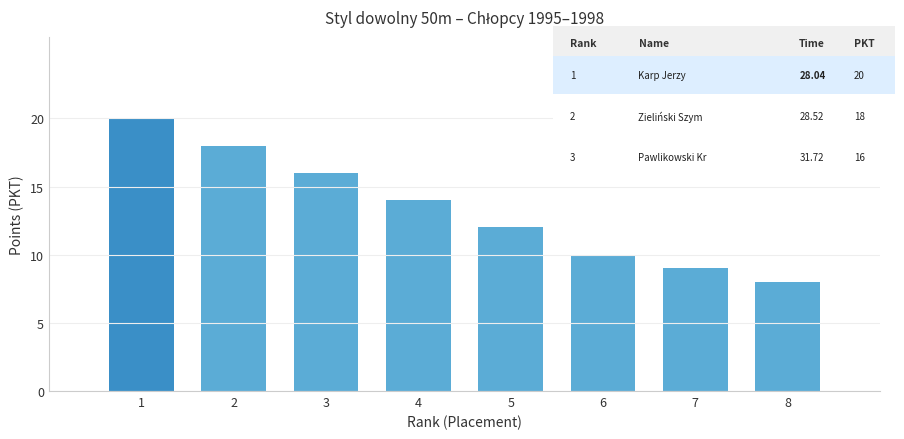

Approximately how many times larger is the value at 2 compared to 6?

1.8